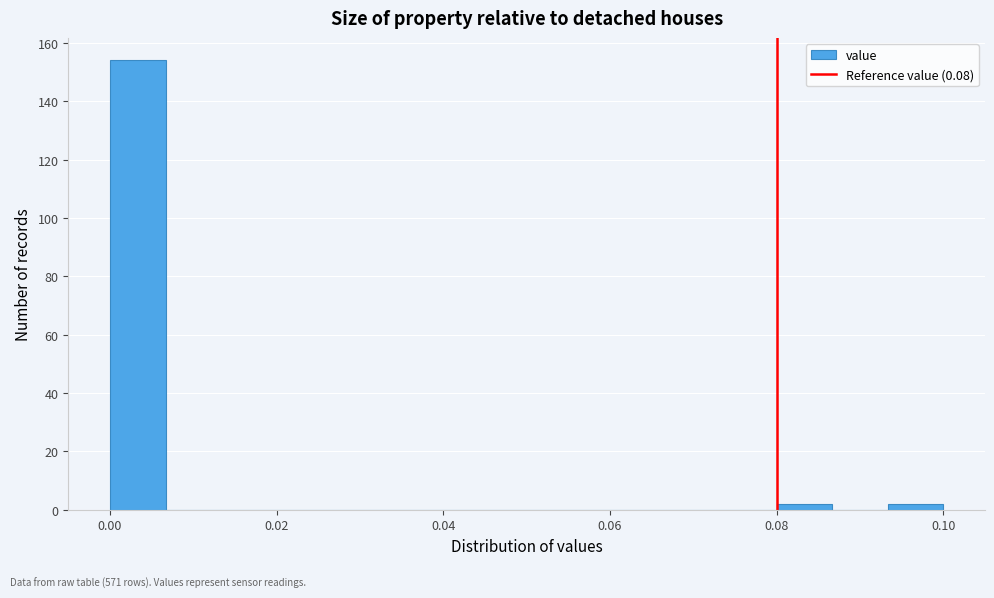

Read against the x-axis, roughly where is the centre of the tallest bar?

0.004